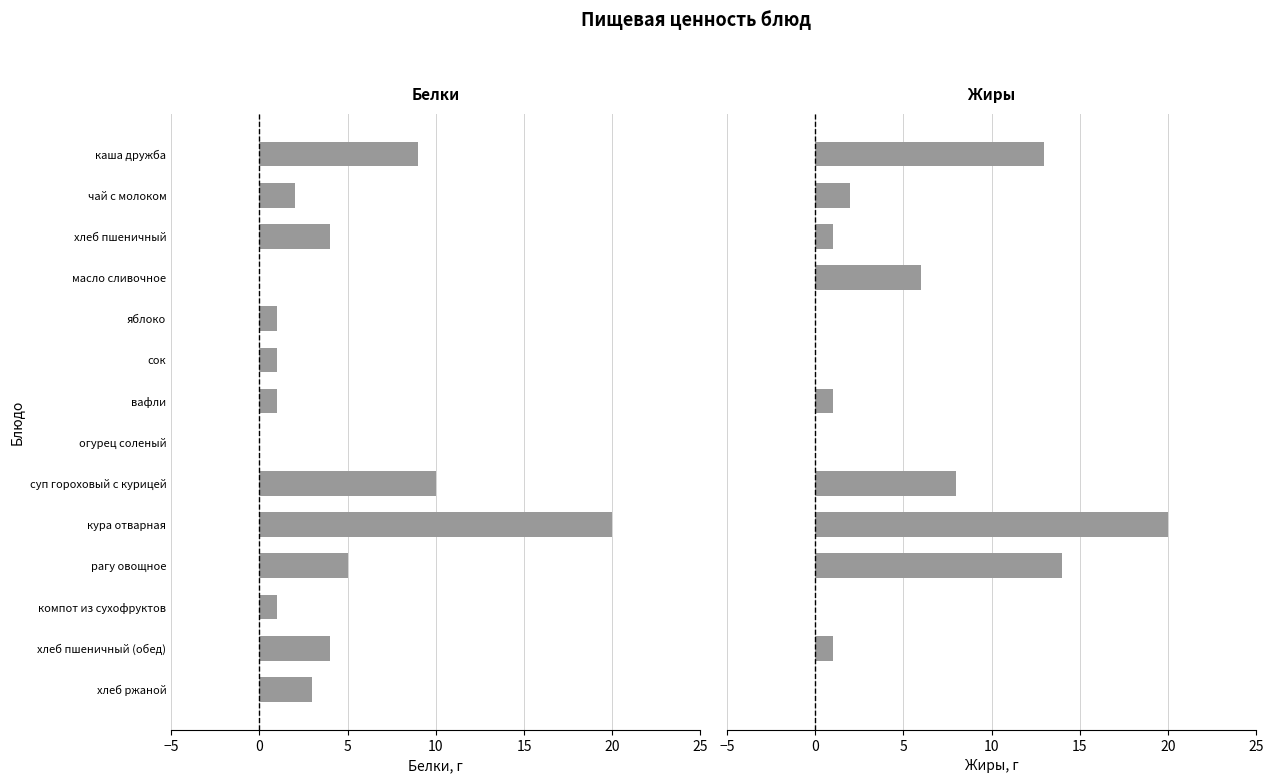

What are all the series names shown in the legend?

Белки, Жиры